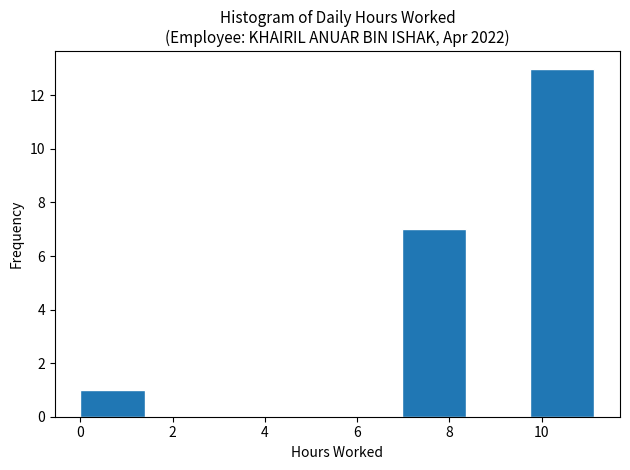

Reading left to right, list every bar in this chart as the range it spans on the x-axis followed by its height. Neither the bar edges nor the heights are printed on the chart, so give them approximately, as read against the axes.

0.0 to 1.4: 1
1.4 to 2.8: 0
2.8 to 4.2: 0
4.2 to 5.6: 0
5.6 to 7.0: 0
7.0 to 8.4: 7
8.4 to 9.8: 0
9.8 to 11.2: 13